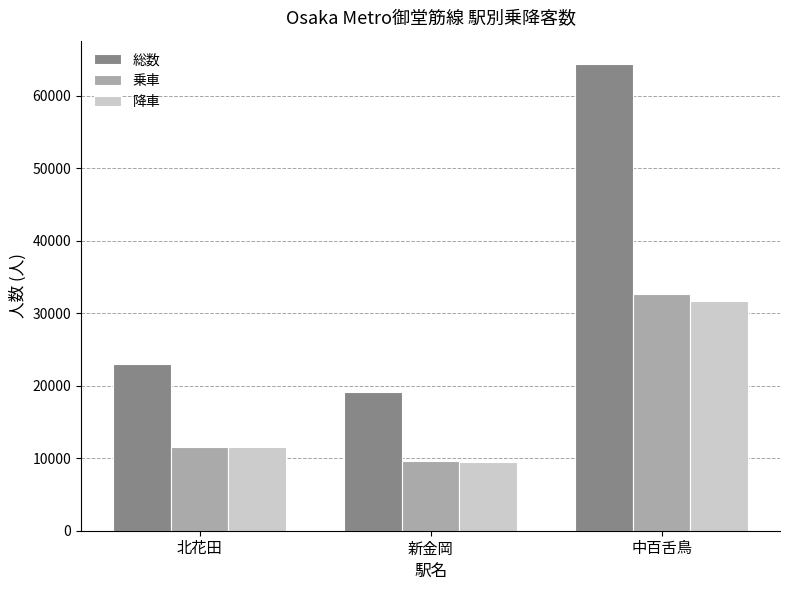

Which series has the widest spread of values?

総数